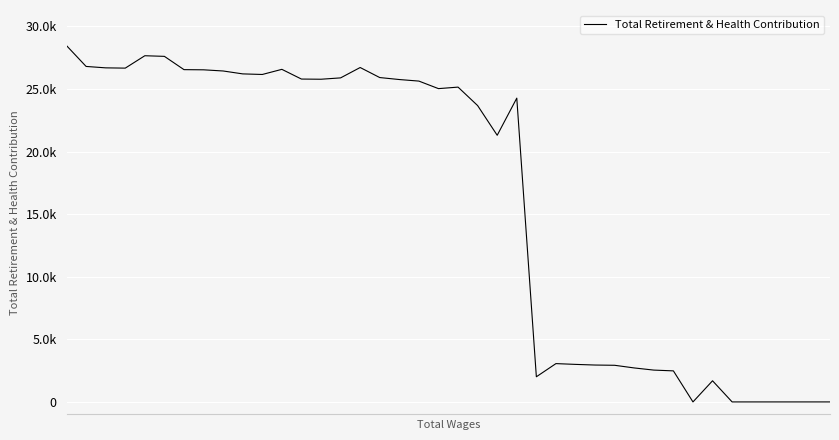

Does the chart display data point markers on the line(s)?

No